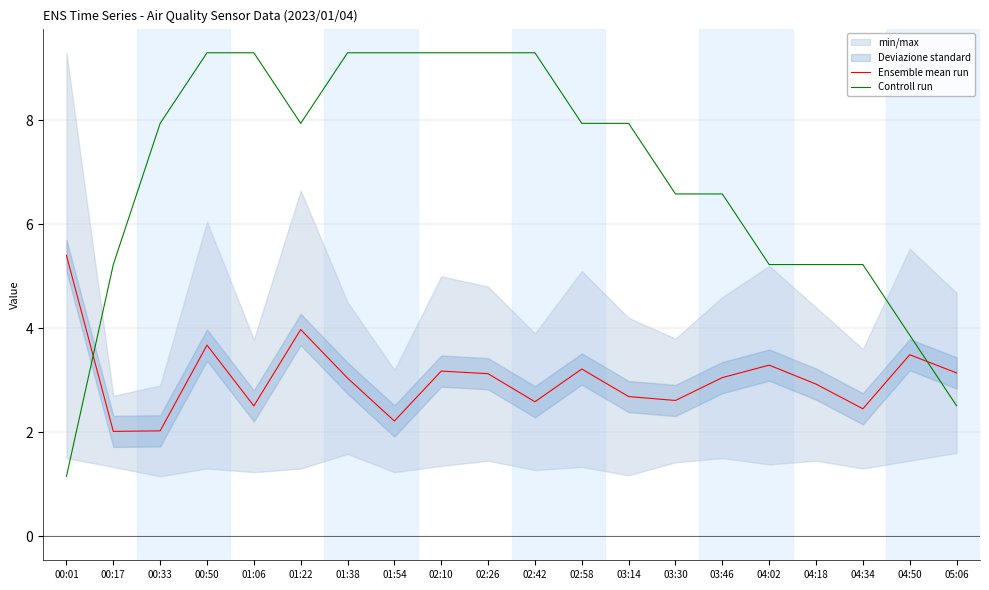

Which series has the largest range (max minus min)?

Controll run